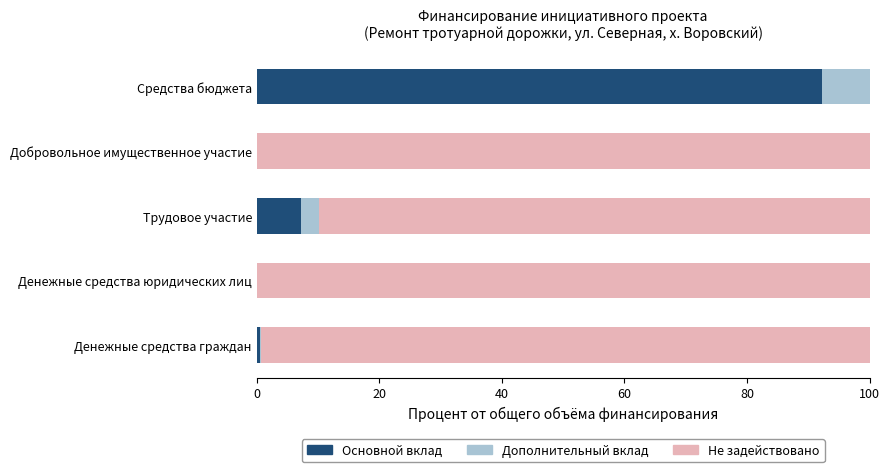

What is the highest value of the Основной вклад series?

92.2